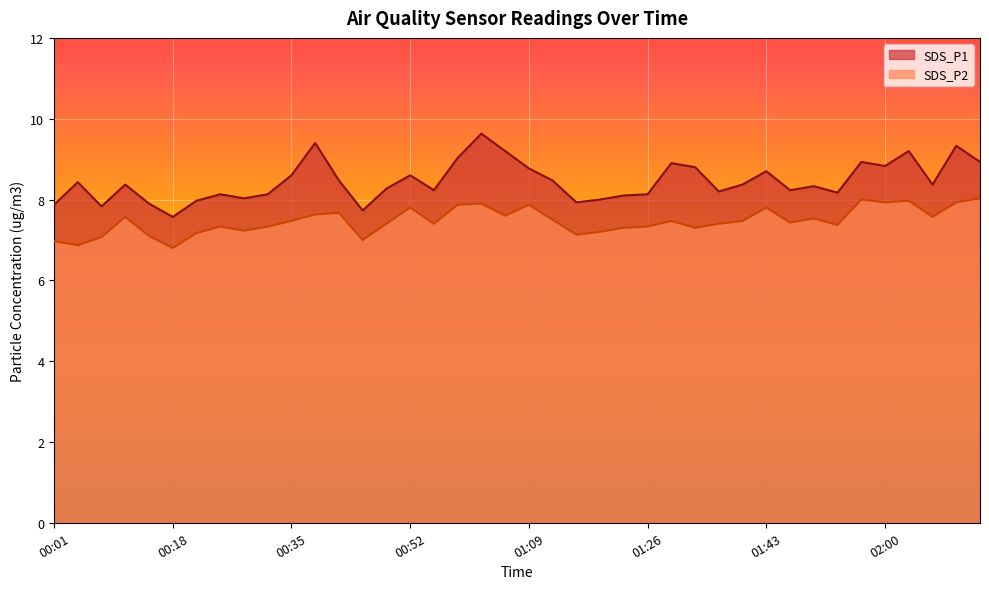

What is the average value of the SDS_P2 series?

7.5